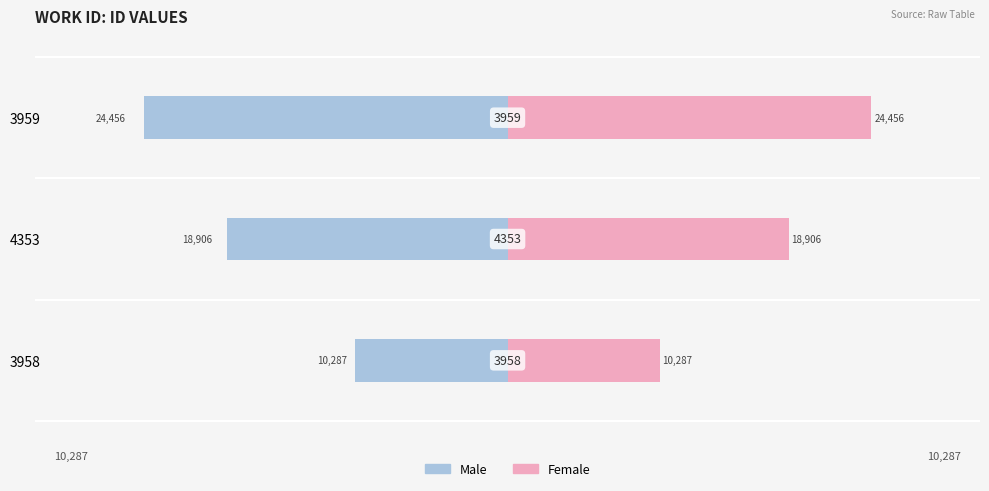

What is the minimum value for Male?

-24456